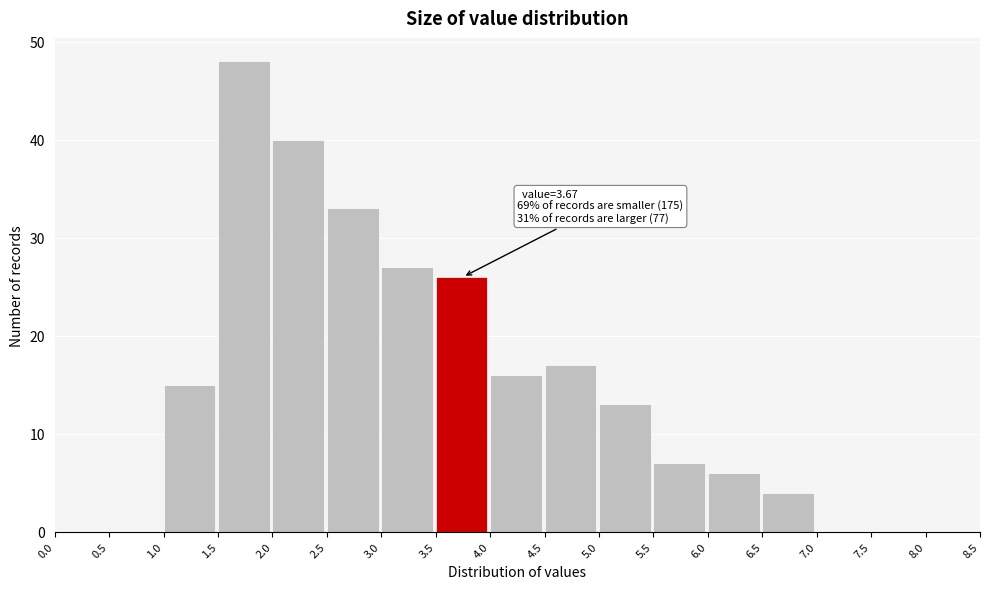

Over which range of the x-axis is the bar tallest?

1.5 to 2.0